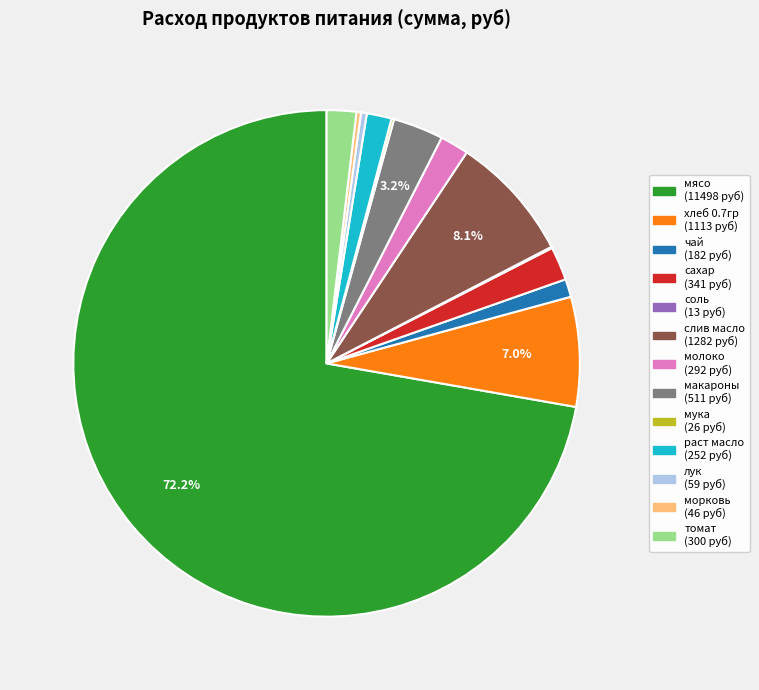

To the nearest percent, what portion does раст масло represent?

2%